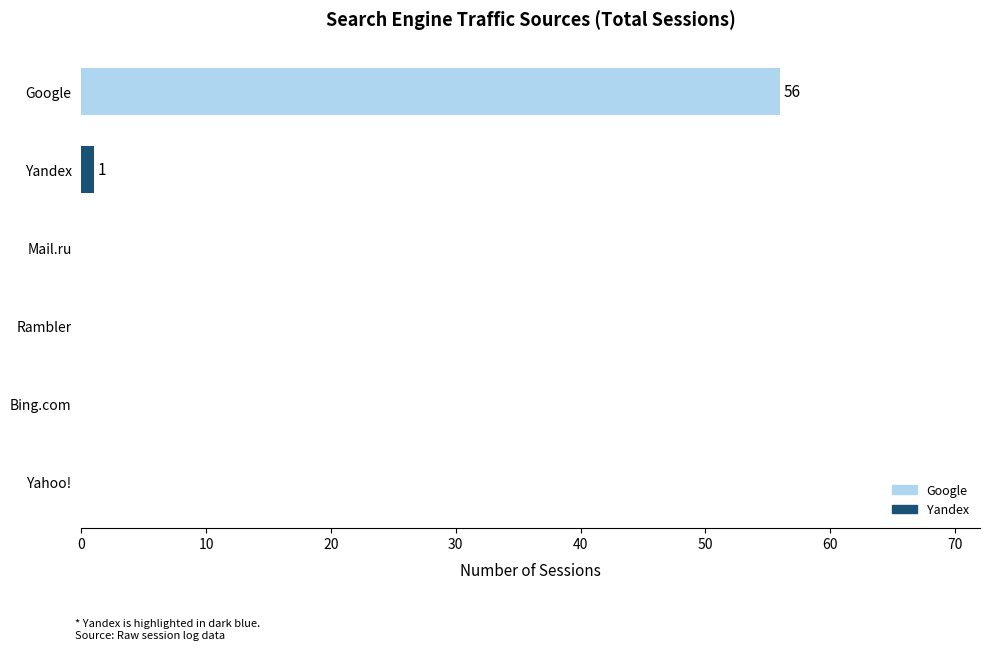

The value at Google is 56. True or false?

True